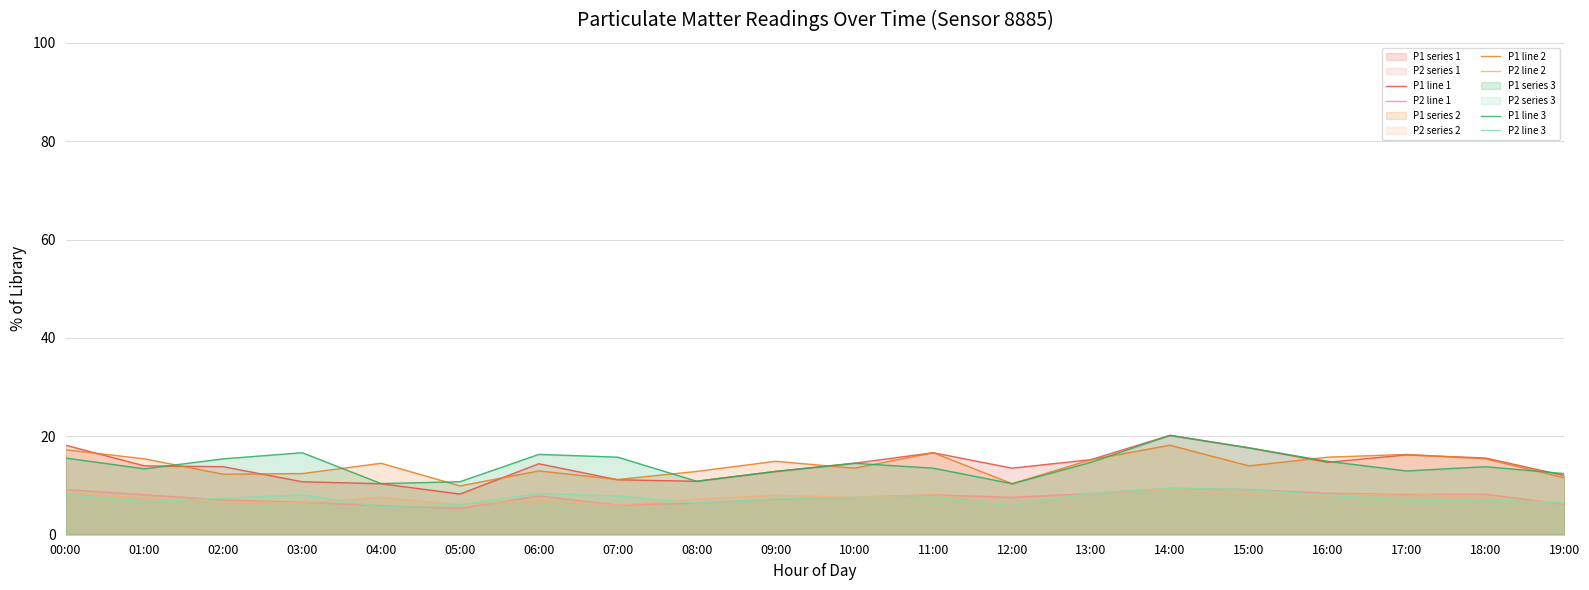

What is the average value of the P1 line 1 series?

14.1